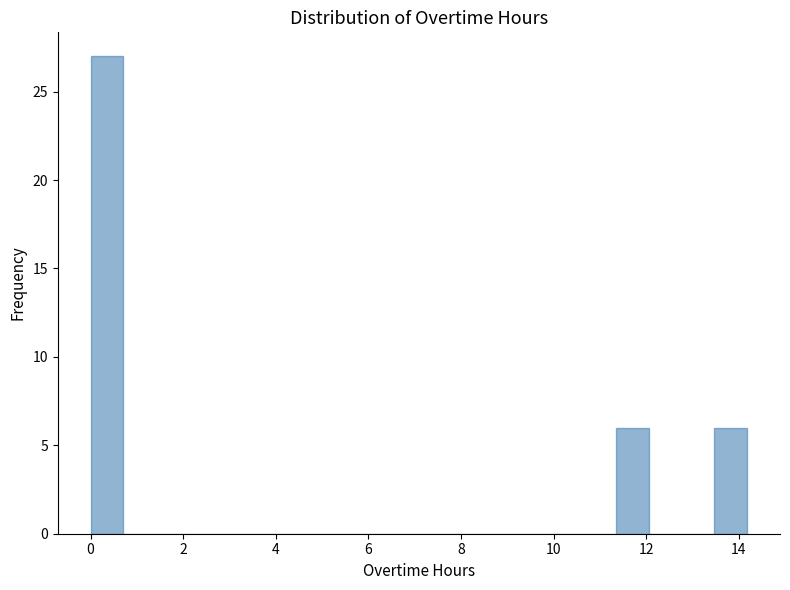

Read against the x-axis, roughly where is the centre of the tallest bar?

0.4